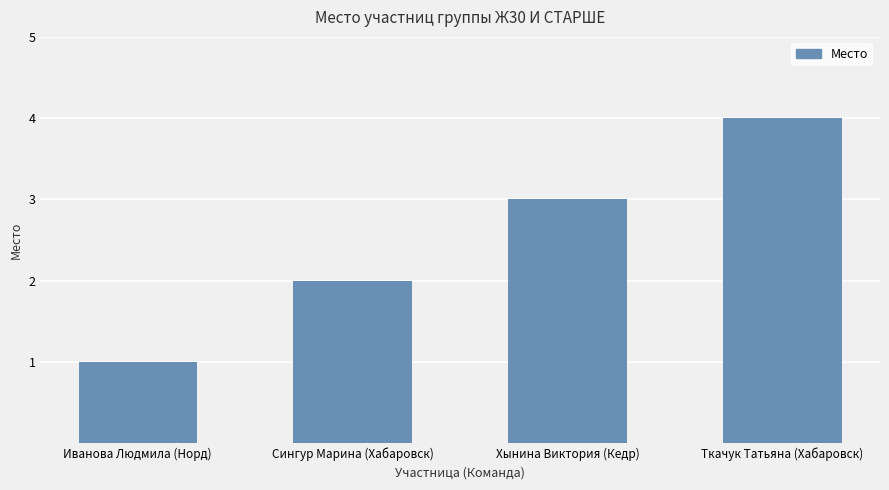

Rank the categories by value from highest to lowest.

Ткачук Татьяна (Хабаровск), Хынина Виктория (Кедр), Сингур Марина (Хабаровск), Иванова Людмила (Норд)